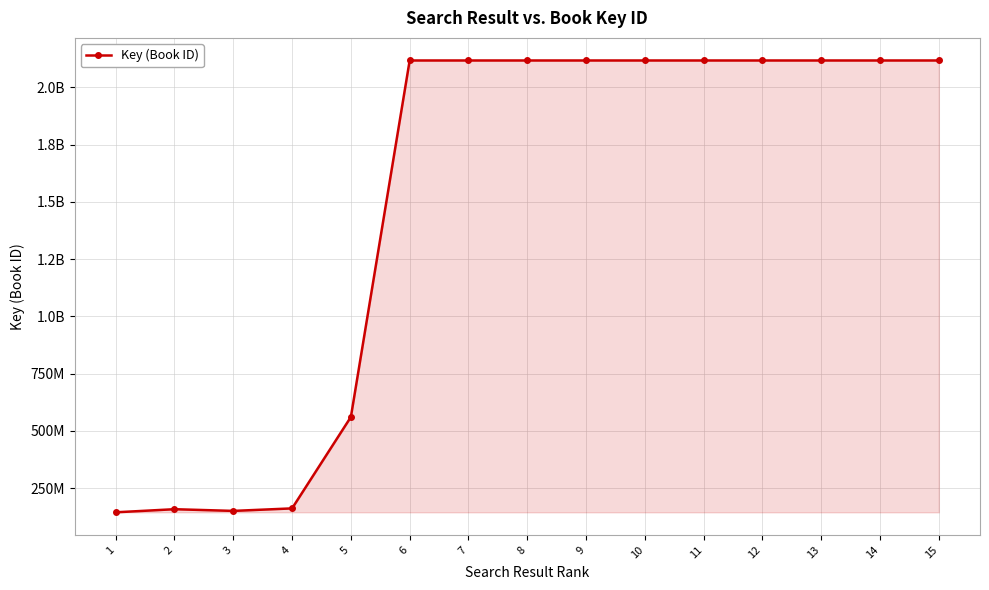

Which category has the highest value across all series?

14